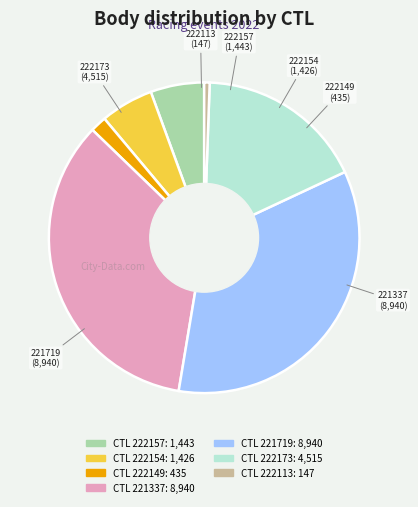

Is there any slice that represents more than half of the pie?

No